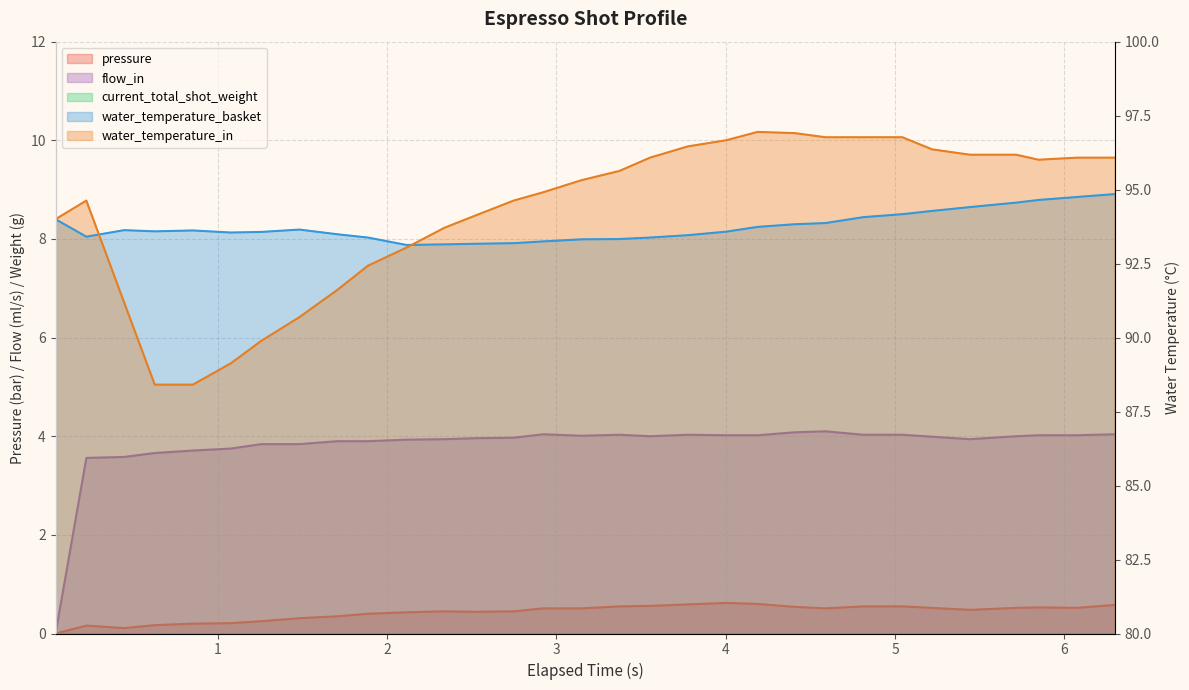

Reading left to right, what are all the values shown in this chart?

pressure: 0.043=0.0	0.225=0.2	0.448=0.1	0.629=0.2	0.854=0.2	1.078=0.2	1.258=0.2	1.483=0.3	1.709=0.3	1.888=0.4	2.115=0.4	2.339=0.5	2.52=0.4	2.748=0.5	2.922=0.5	3.149=0.5	3.372=0.6	3.553=0.6	3.776=0.6	4.004=0.6	4.188=0.6	4.407=0.5	4.589=0.5	4.813=0.6	5.043=0.6	5.219=0.5	5.442=0.5	5.714=0.5	5.847=0.5	6.072=0.5	6.299=0.6
water_temperature_basket: 0.043=94.0	0.225=93.4	0.448=93.6	0.629=93.6	0.854=93.6	1.078=93.5	1.258=93.6	1.483=93.7	1.709=93.5	1.888=93.4	2.115=93.1	2.339=93.2	2.52=93.2	2.748=93.2	2.922=93.2	3.149=93.3	3.372=93.3	3.553=93.4	3.776=93.5	4.004=93.6	4.188=93.7	4.407=93.8	4.589=93.9	4.813=94.1	5.043=94.2	5.219=94.3	5.442=94.4	5.714=94.6	5.847=94.7	6.072=94.8	6.299=94.8
water_temperature_in: 0.043=94.0	0.225=94.6	0.448=91.2	0.629=88.4	0.854=88.4	1.078=89.1	1.258=89.9	1.483=90.7	1.709=91.6	1.888=92.4	2.115=93.0	2.339=93.7	2.52=94.1	2.748=94.6	2.922=94.9	3.149=95.3	3.372=95.6	3.553=96.1	3.776=96.5	4.004=96.7	4.188=97.0	4.407=96.9	4.589=96.8	4.813=96.8	5.043=96.8	5.219=96.4	5.442=96.2	5.714=96.2	5.847=96.0	6.072=96.1	6.299=96.1
flow_in: 0.043=0.0	0.225=3.6	0.448=3.6	0.629=3.7	0.854=3.7	1.078=3.8	1.258=3.8	1.483=3.8	1.709=3.9	1.888=3.9	2.115=3.9	2.339=3.9	2.52=4.0	2.748=4.0	2.922=4.0	3.149=4.0	3.372=4.0	3.553=4.0	3.776=4.0	4.004=4.0	4.188=4.0	4.407=4.1	4.589=4.1	4.813=4.0	5.043=4.0	5.219=4.0	5.442=3.9	5.714=4.0	5.847=4.0	6.072=4.0	6.299=4.0